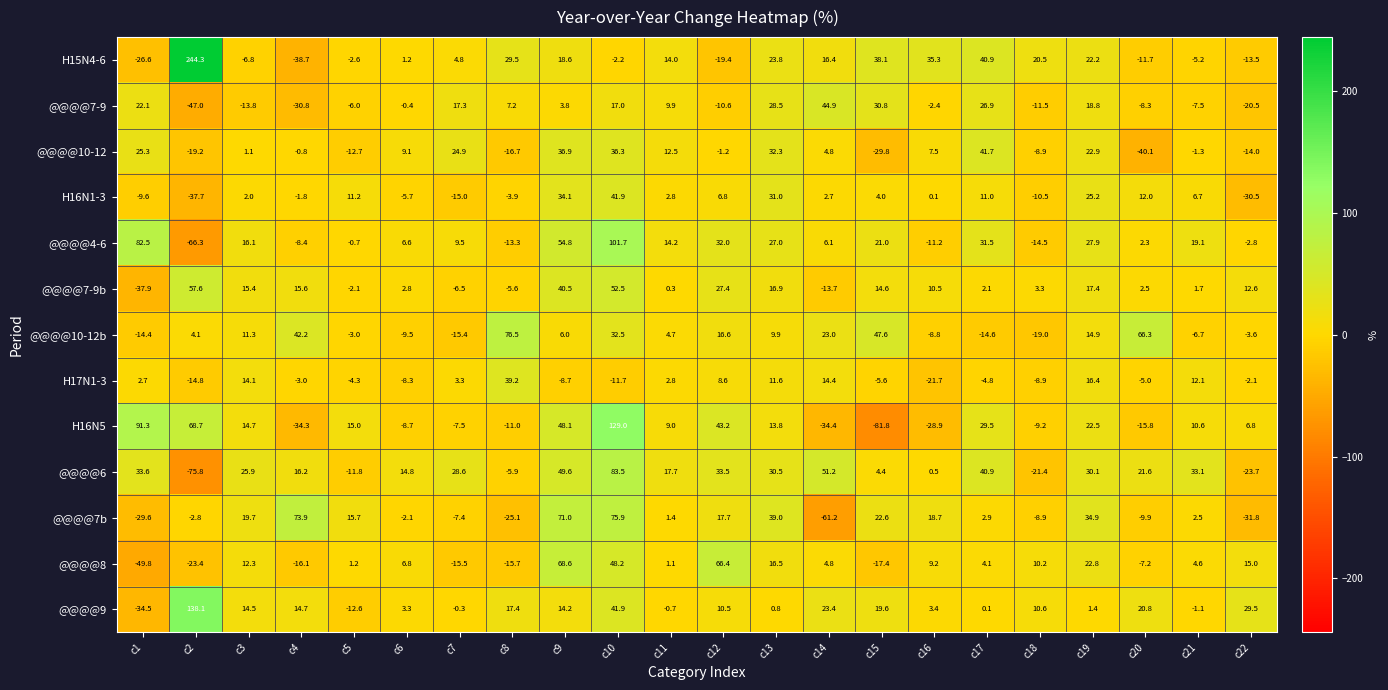

What is the smallest value displayed?

-81.8